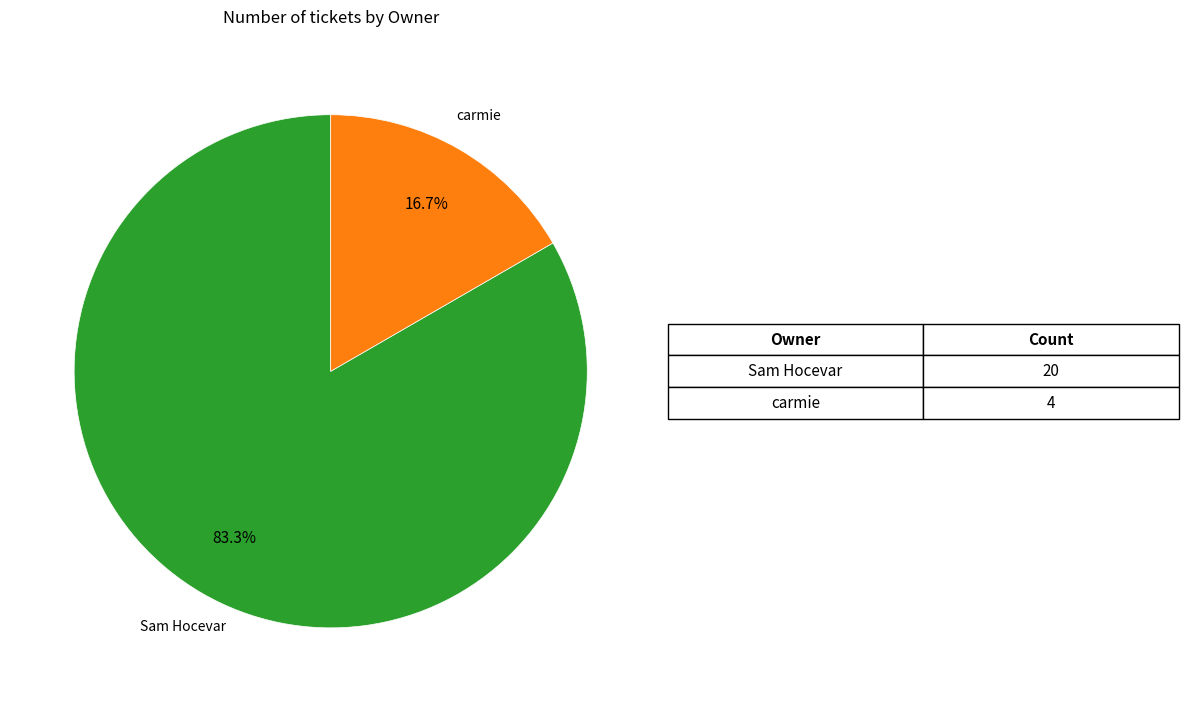

Does any single category account for the majority?

Yes